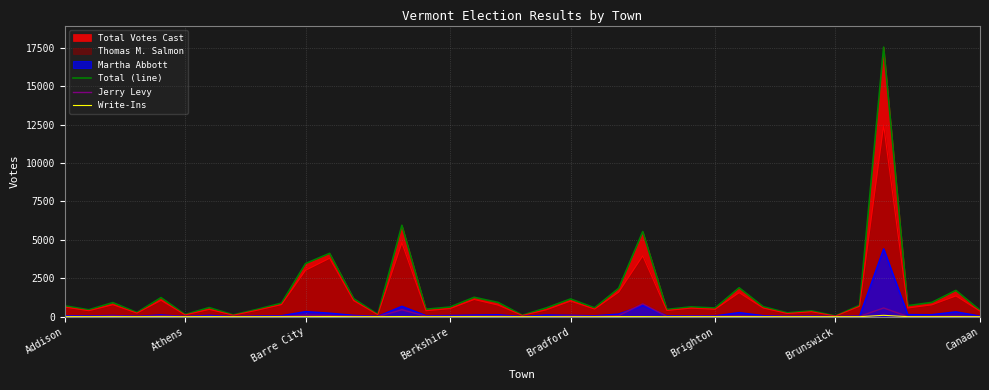

Which series has the widest spread of values?

Total (line)